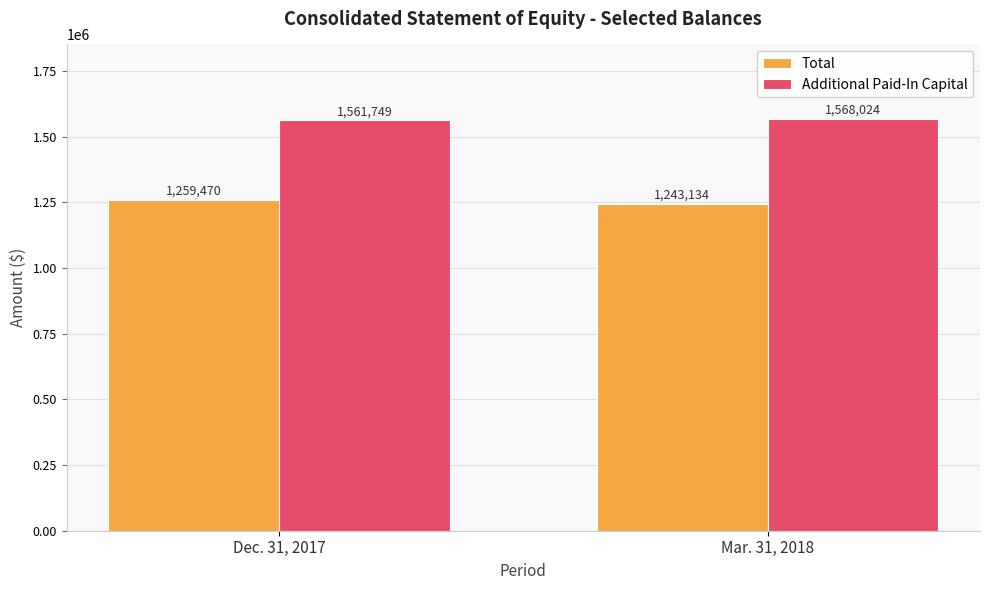

Is the value of Additional Paid-In Capital at Mar. 31, 2018 greater than the value of Total at Dec. 31, 2017?

Yes